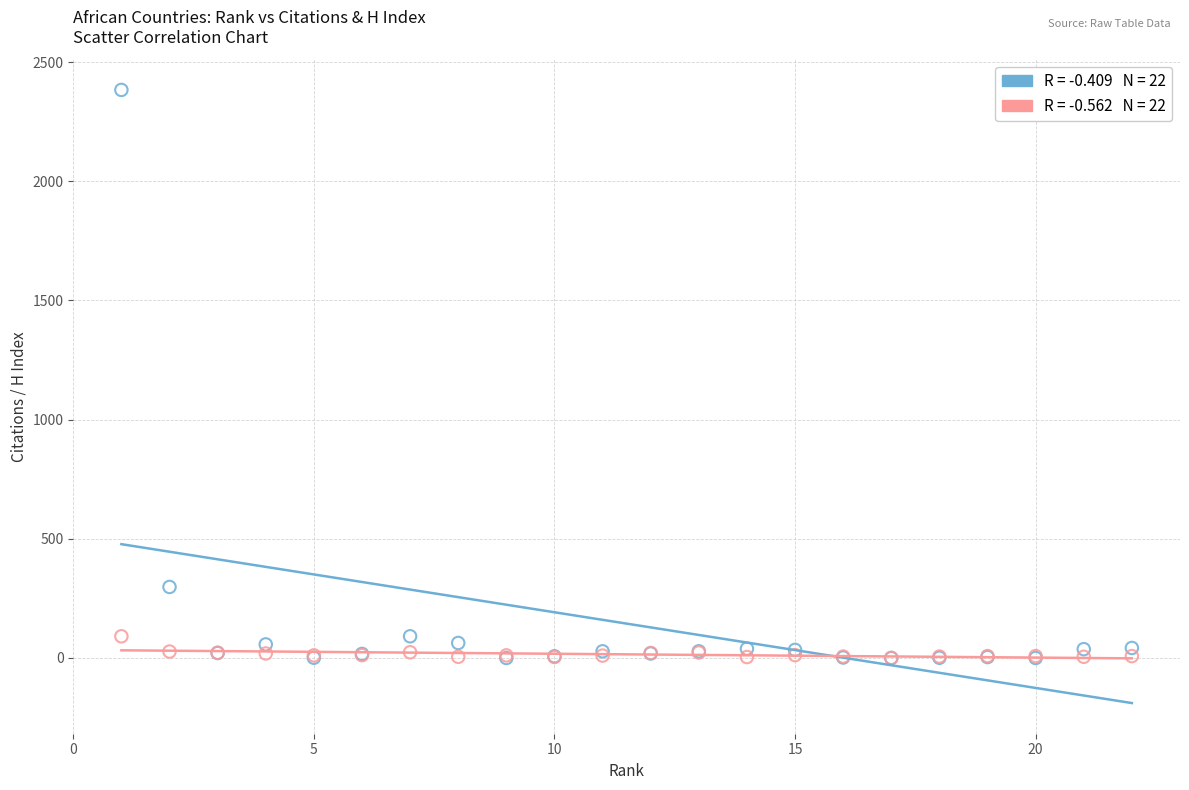

Across all series, what Y value is closest to 1191?

298